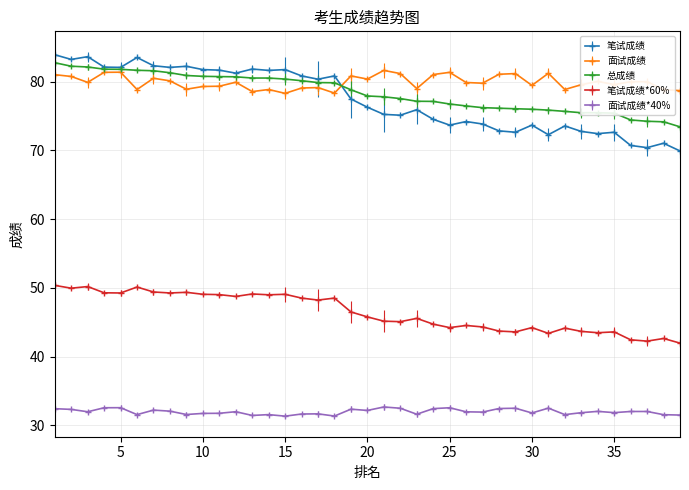

True or false: 笔试成绩 has more than 1 points higher than both neighbors.

True